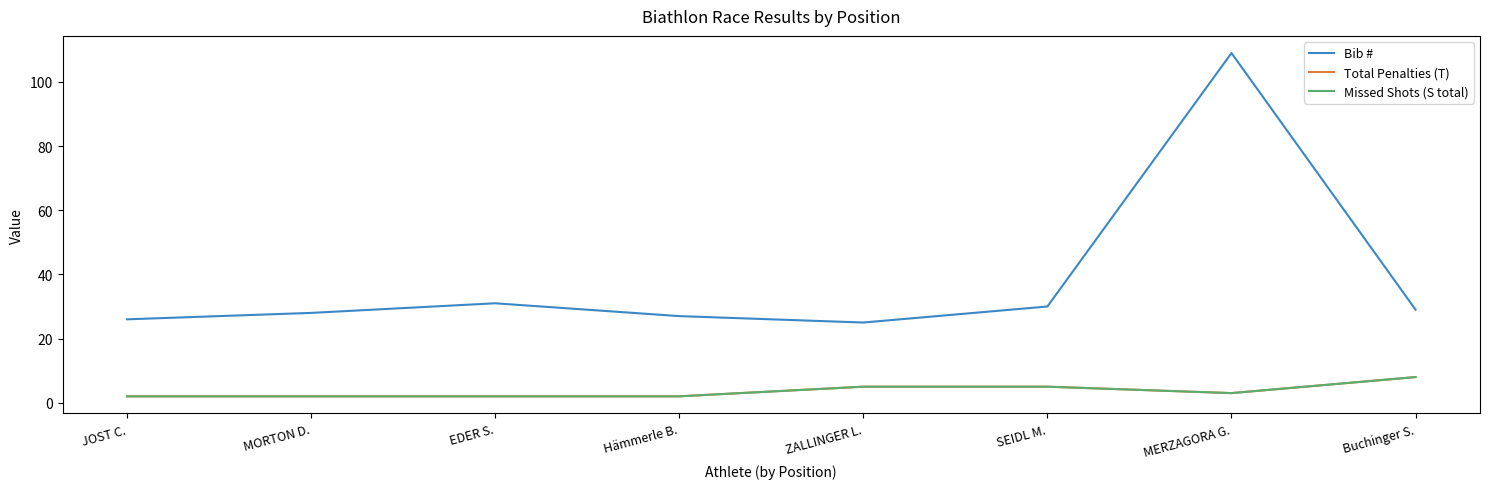

At which category does Total Penalties (T) reach its first local valley?

MERZAGORA G.